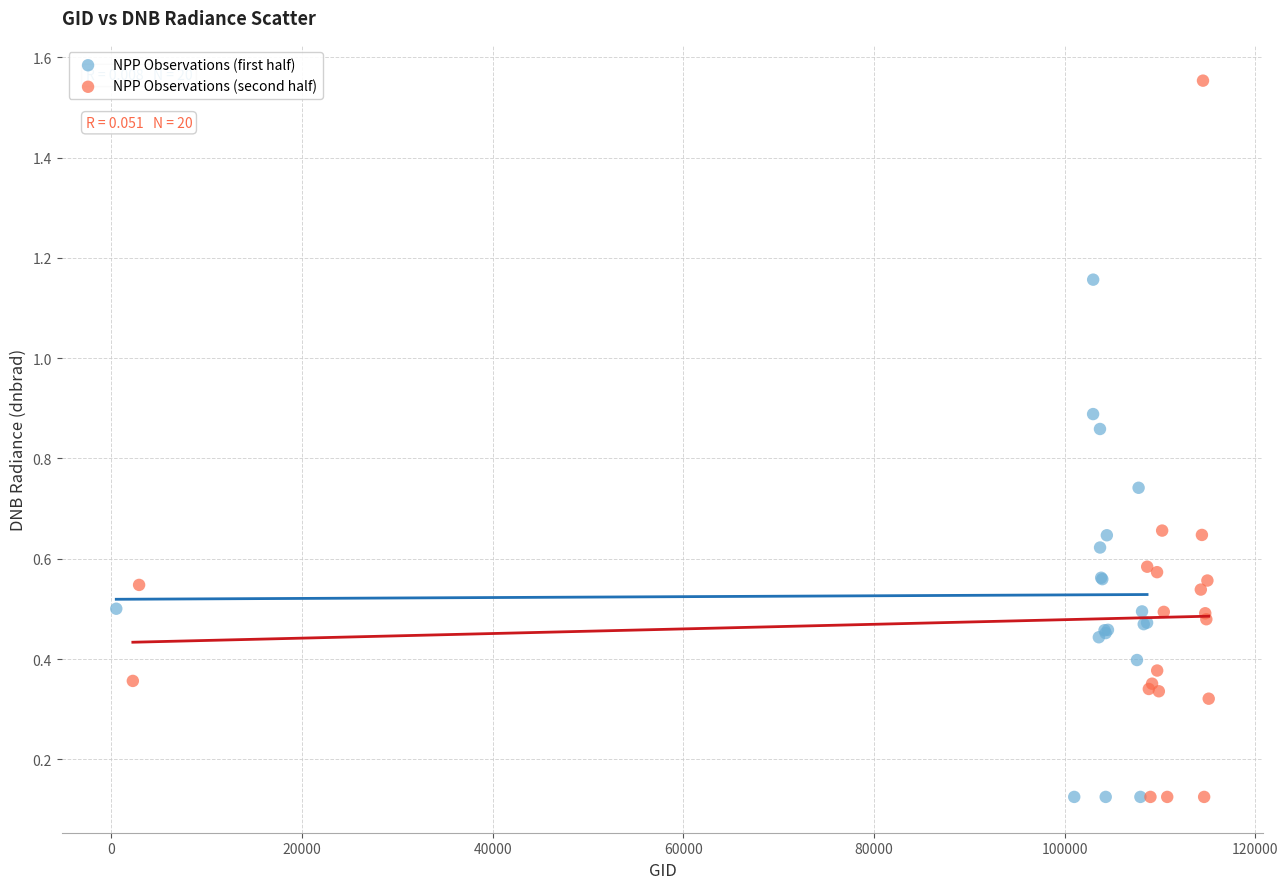

Which series has the largest Y range (max minus min)?

NPP Observations (second half)